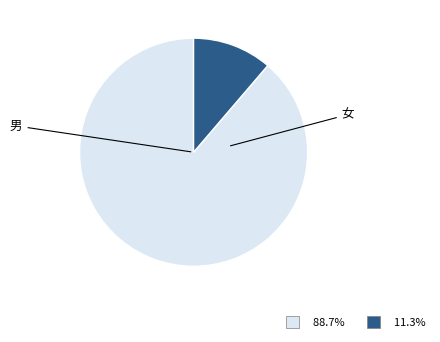

Does any single category account for the majority?

Yes